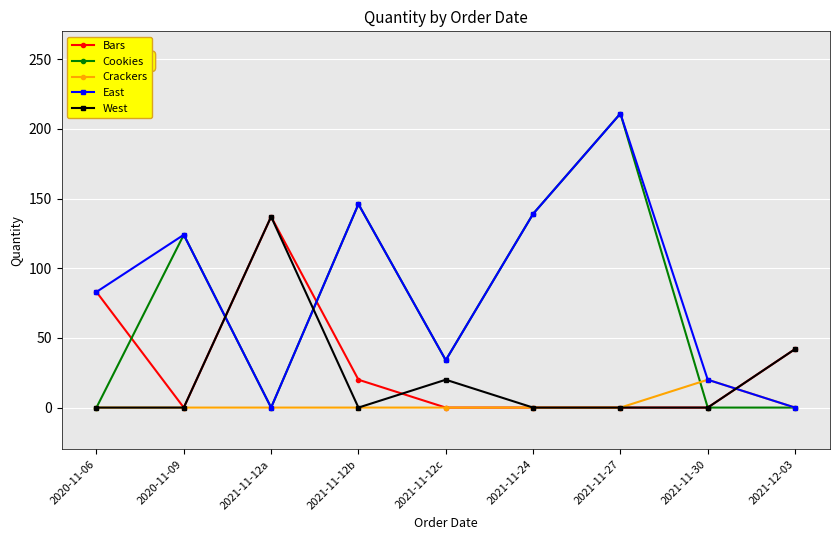

How many intersections are there between West and East?

3